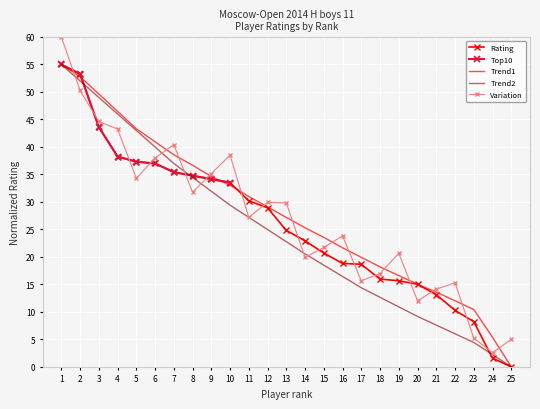

How many values are above zero?

24